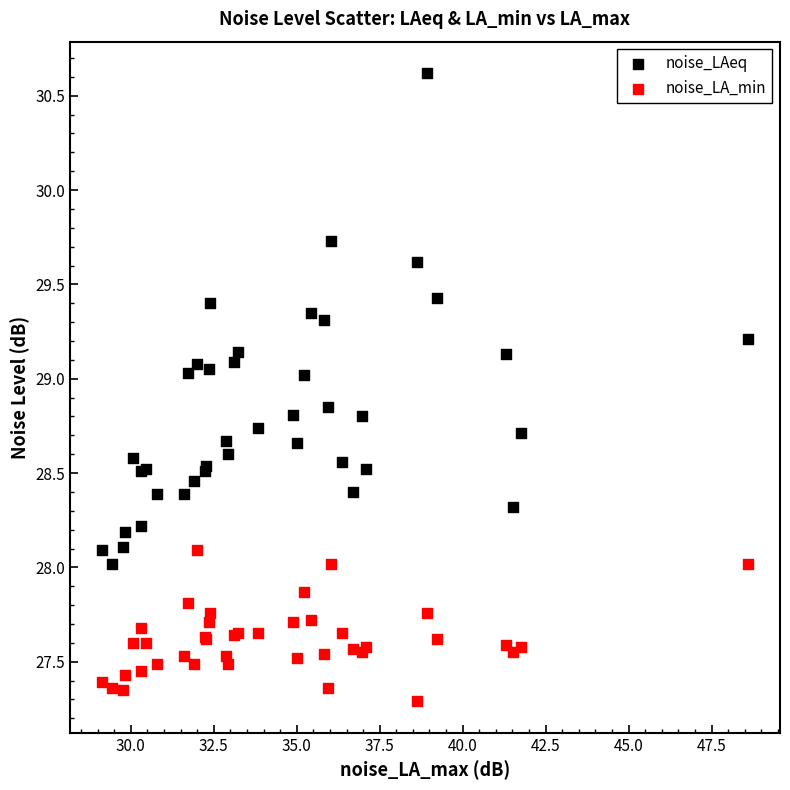

In the noise_LA_min series, what Y value is closest to 27?

27.3